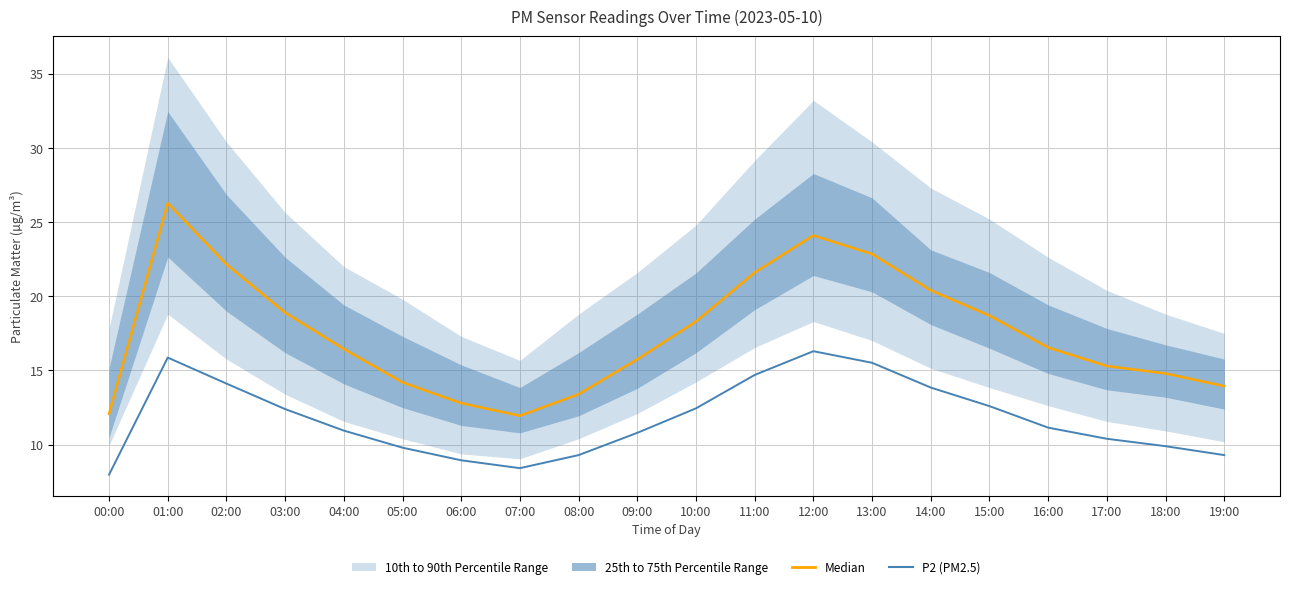

Reading left to right, extract all data points from this chart.

Median: 00:00=12.1	01:00=26.3	02:00=22.1	03:00=18.9	04:00=16.4	05:00=14.2	06:00=12.8	07:00=11.9	08:00=13.4	09:00=15.8	10:00=18.3	11:00=21.6	12:00=24.1	13:00=22.9	14:00=20.4	15:00=18.7	16:00=16.6	17:00=15.3	18:00=14.8	19:00=13.9
P2 (PM2.5): 00:00=8.0	01:00=15.9	02:00=14.1	03:00=12.4	04:00=10.9	05:00=9.8	06:00=8.9	07:00=8.4	08:00=9.3	09:00=10.8	10:00=12.4	11:00=14.7	12:00=16.3	13:00=15.5	14:00=13.8	15:00=12.6	16:00=11.2	17:00=10.4	18:00=9.9	19:00=9.3